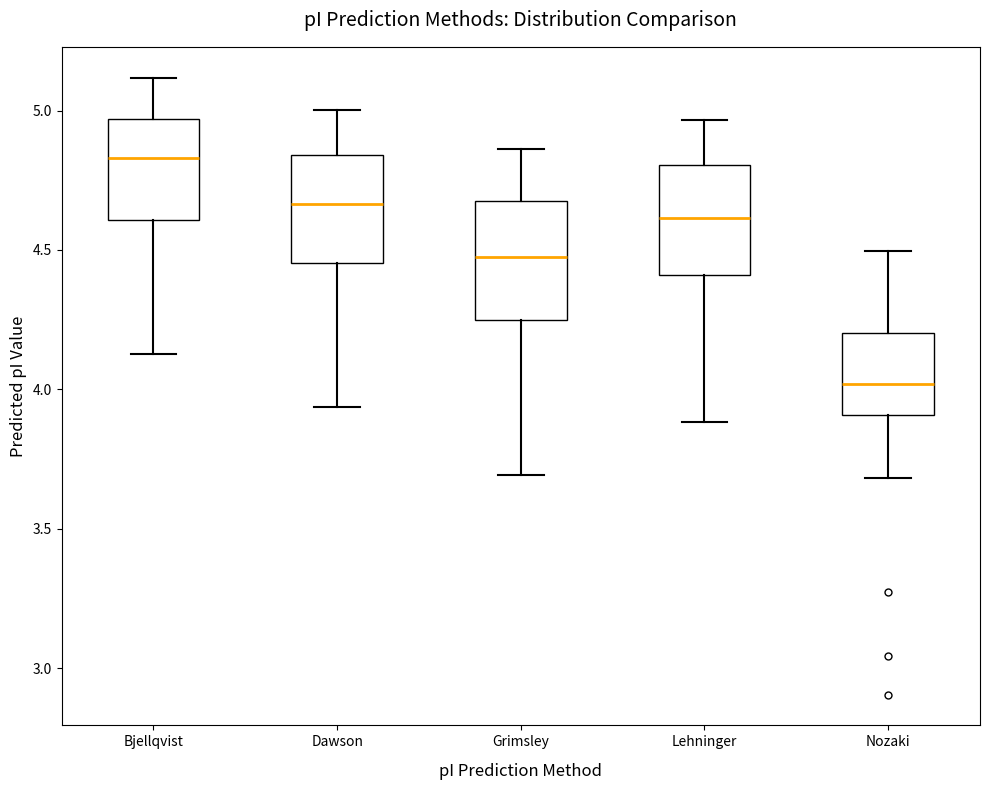

Reading left to right, transcribe this box plot: for each box, give where its median line is, the range the box spans, and where its two whiskers end, as read against the y-axis. The values are not printed on the chart, so give them approximately, as read against the axis.

Bjellqvist: median 4.85, box 4.60 to 4.95, whiskers 4.15 to 5.10
Dawson: median 4.65, box 4.45 to 4.85, whiskers 3.95 to 5.00
Grimsley: median 4.50, box 4.25 to 4.70, whiskers 3.70 to 4.85
Lehninger: median 4.60, box 4.40 to 4.80, whiskers 3.90 to 4.95
Nozaki: median 4.00, box 3.90 to 4.20, whiskers 3.70 to 4.50